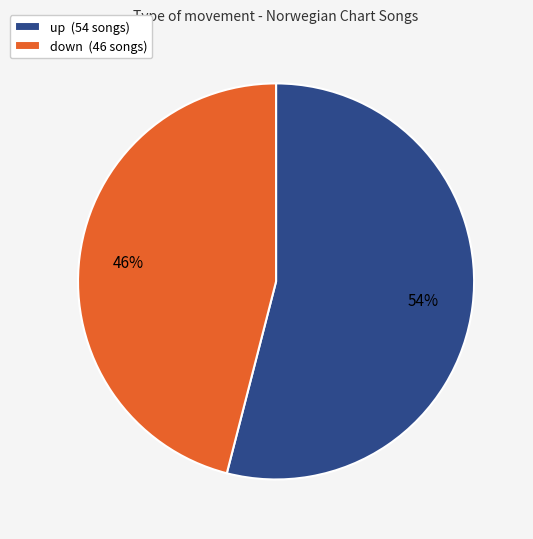

Is down the majority of the pie?

No